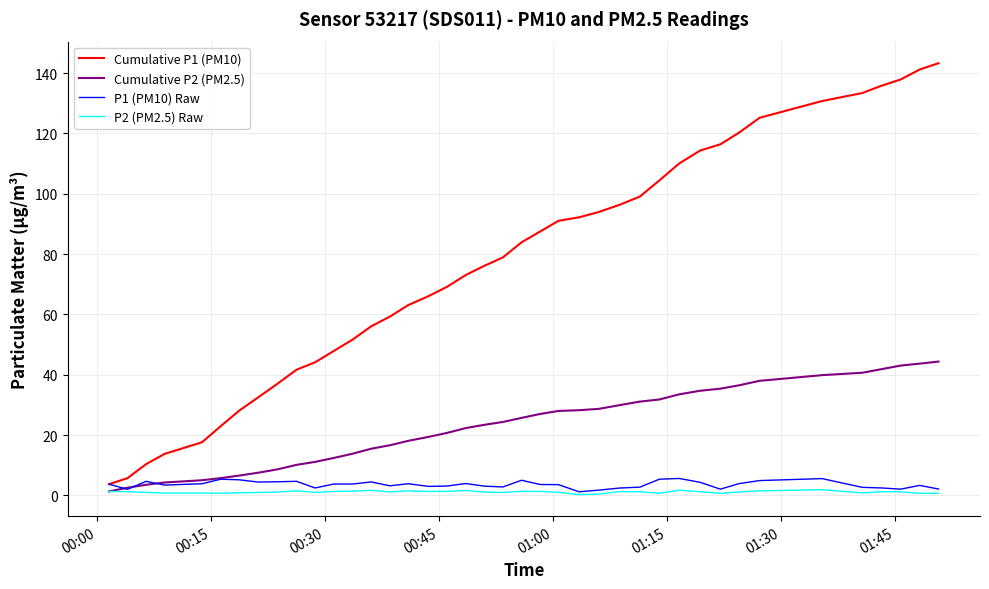

Which series has the largest total across all categories?

Cumulative P1 (PM10)